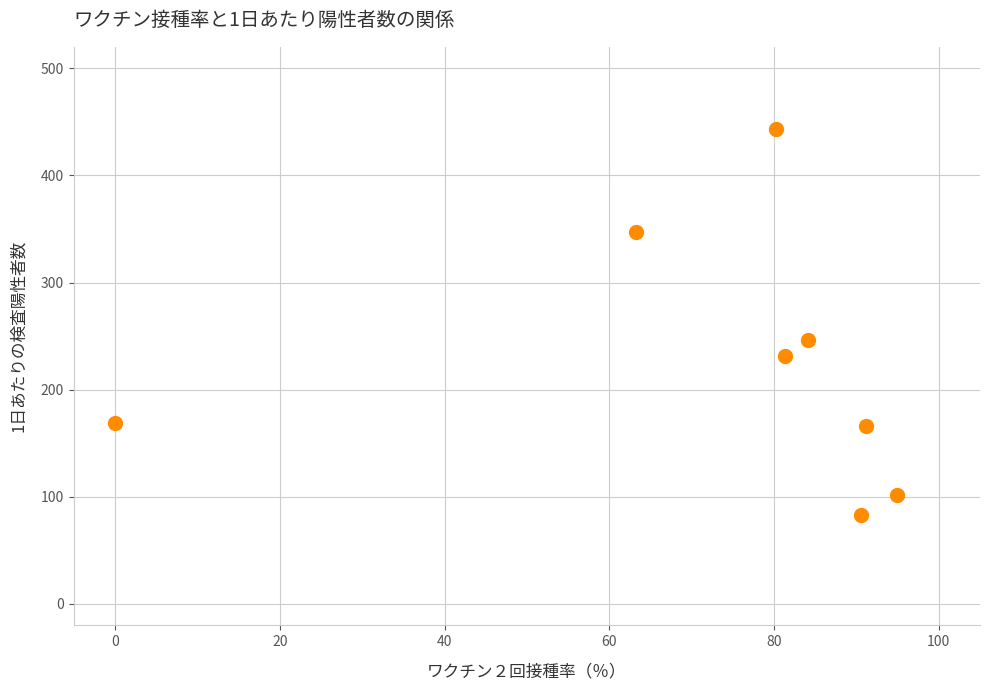

What Y value in the scatter plot is closest to 263?

246.1